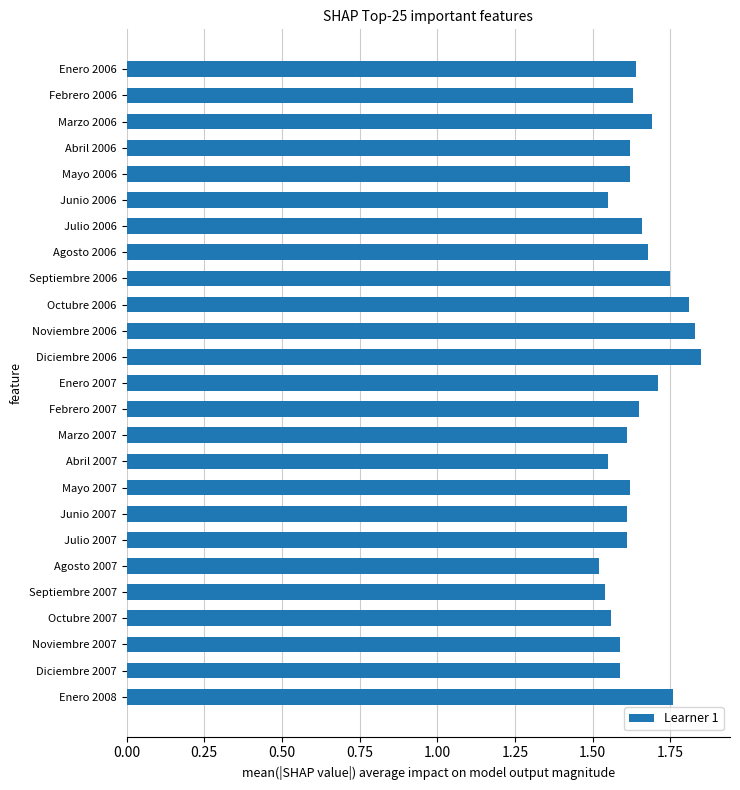

How many values are between 1 and 2?

25